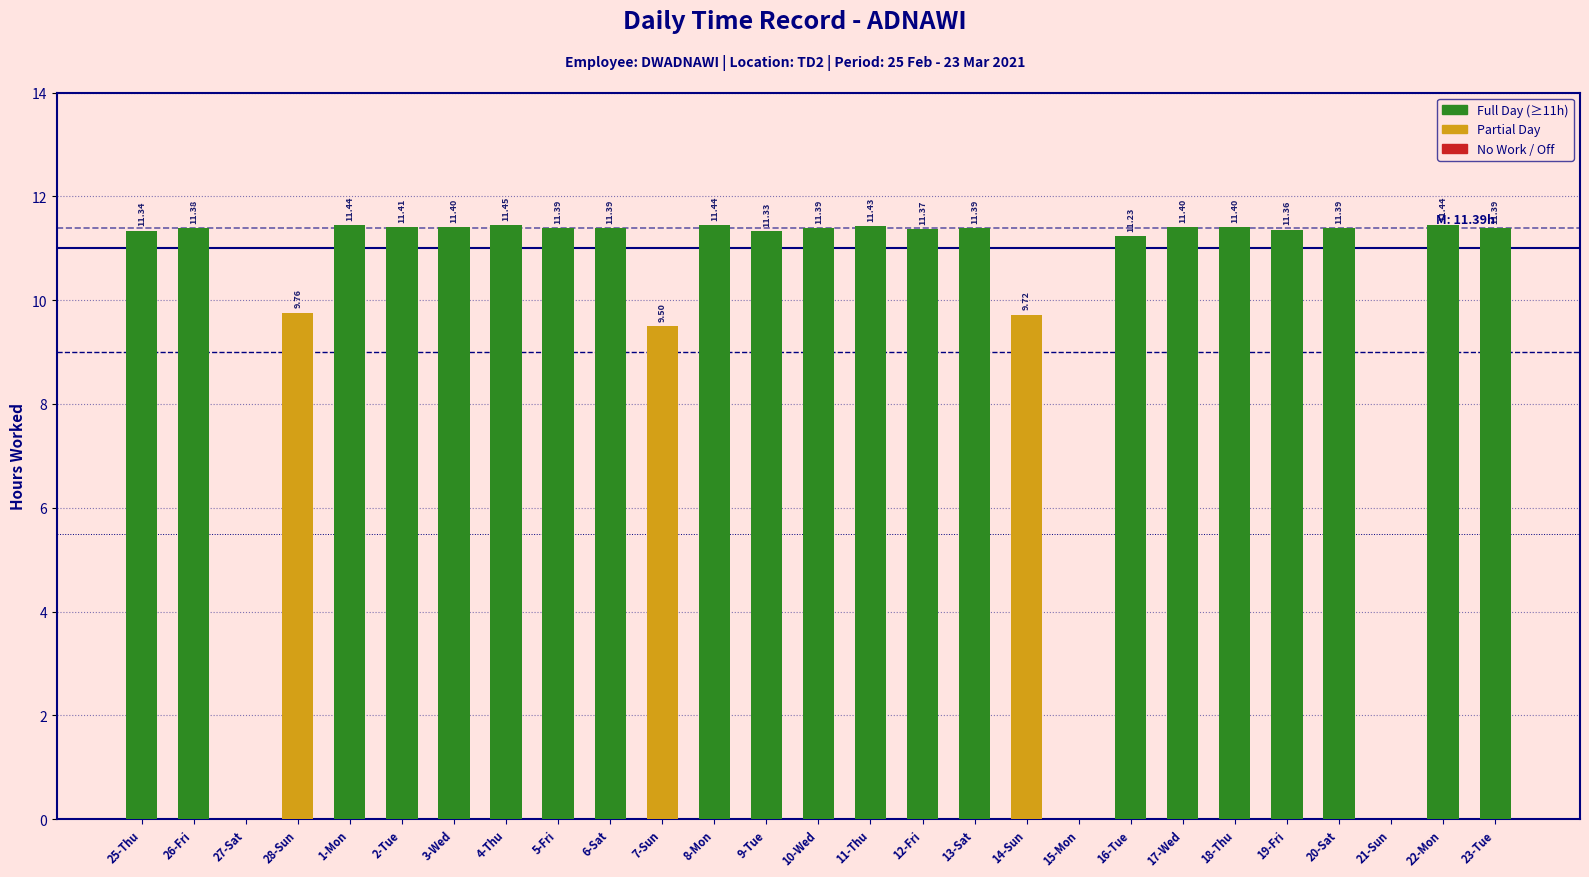

Are the bars grouped side by side (vs. stacked)?

No